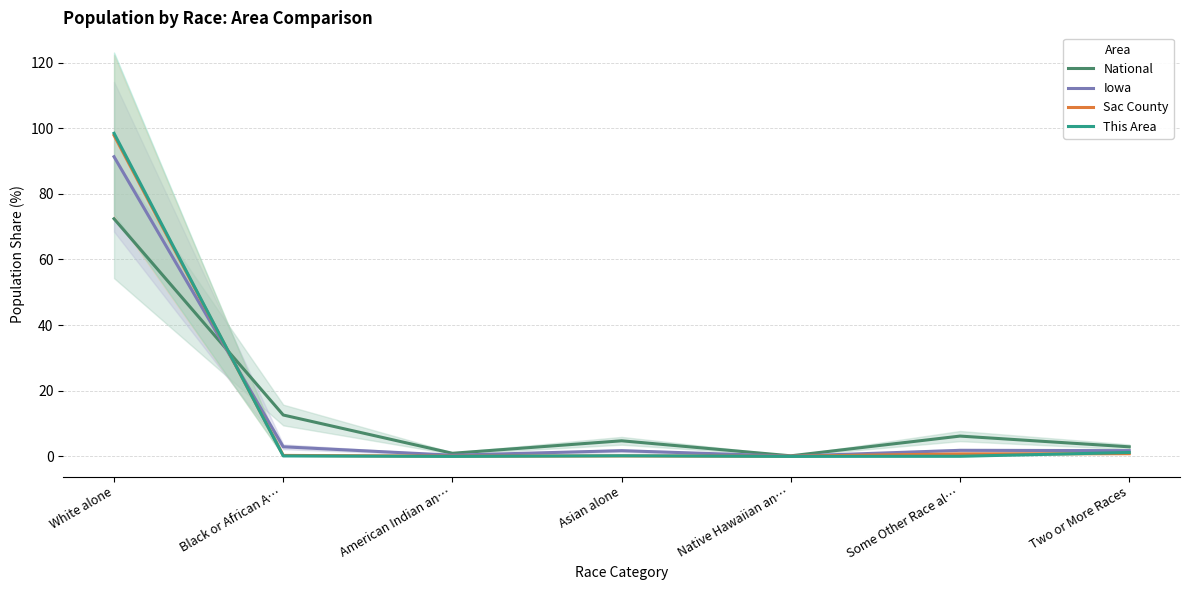

What position from the right is White alone?

7